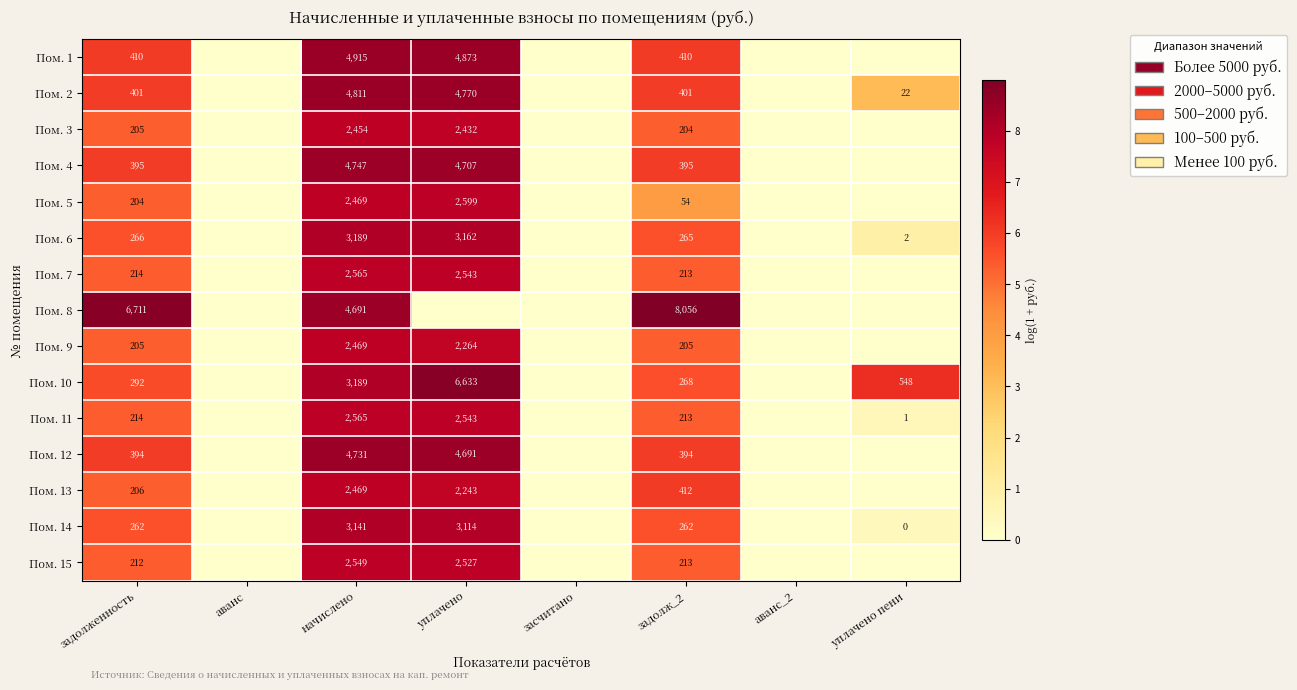

True or false: Пом. 14 has a value of 3.7 at уплачено.

False